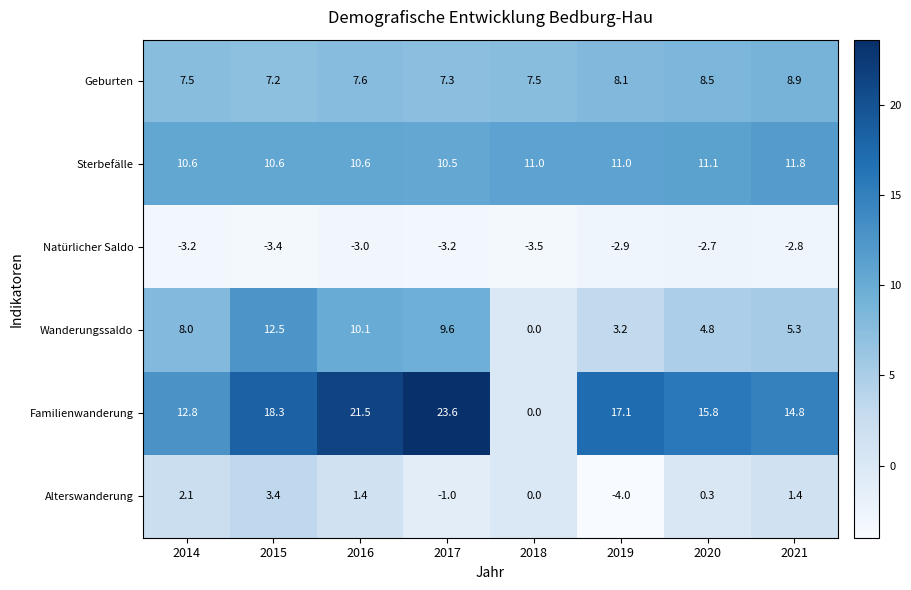

At how many categories does at least one series exceed 10?

8